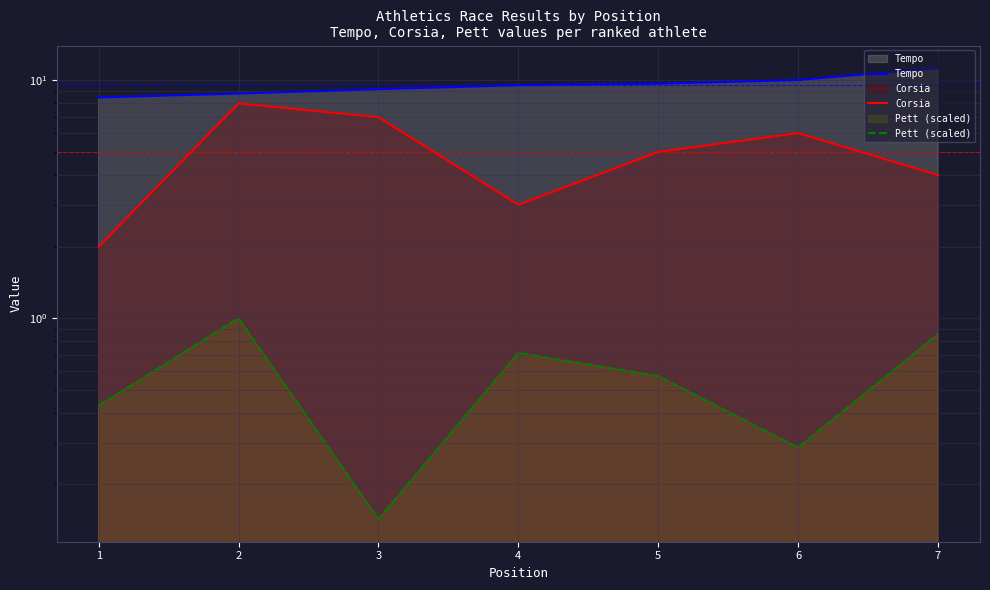

Between 3 and 6, which series saw the biggest shift?

Corsia